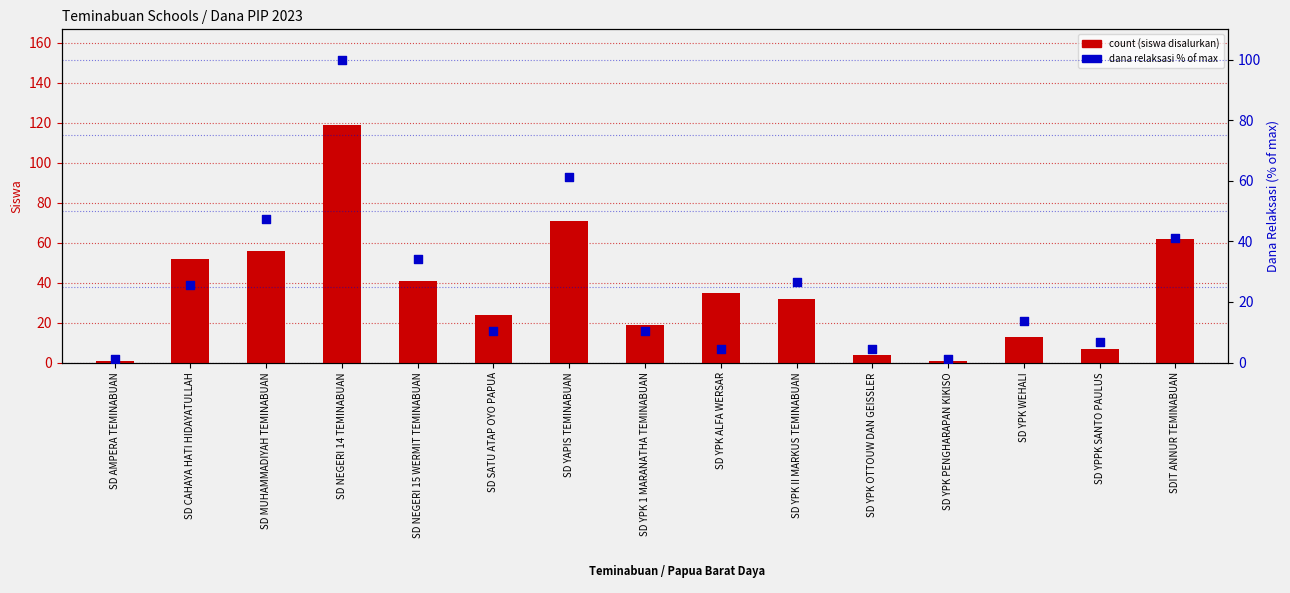

Which series reaches the maximum Y coordinate?

count